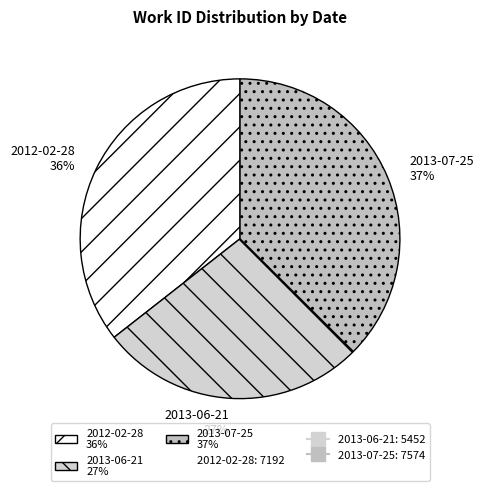

Count the number of slices in the pie.

3